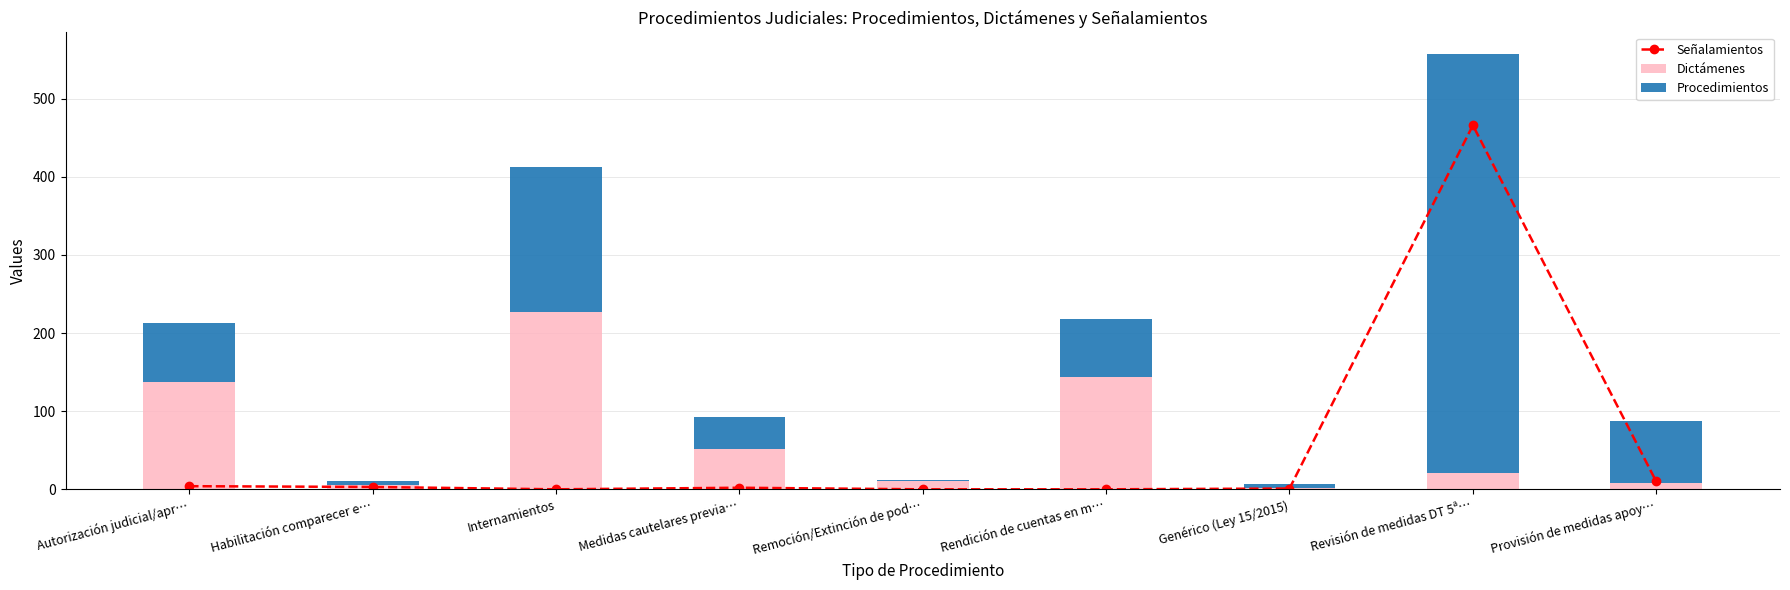

Count the number of categories in the chart.

9